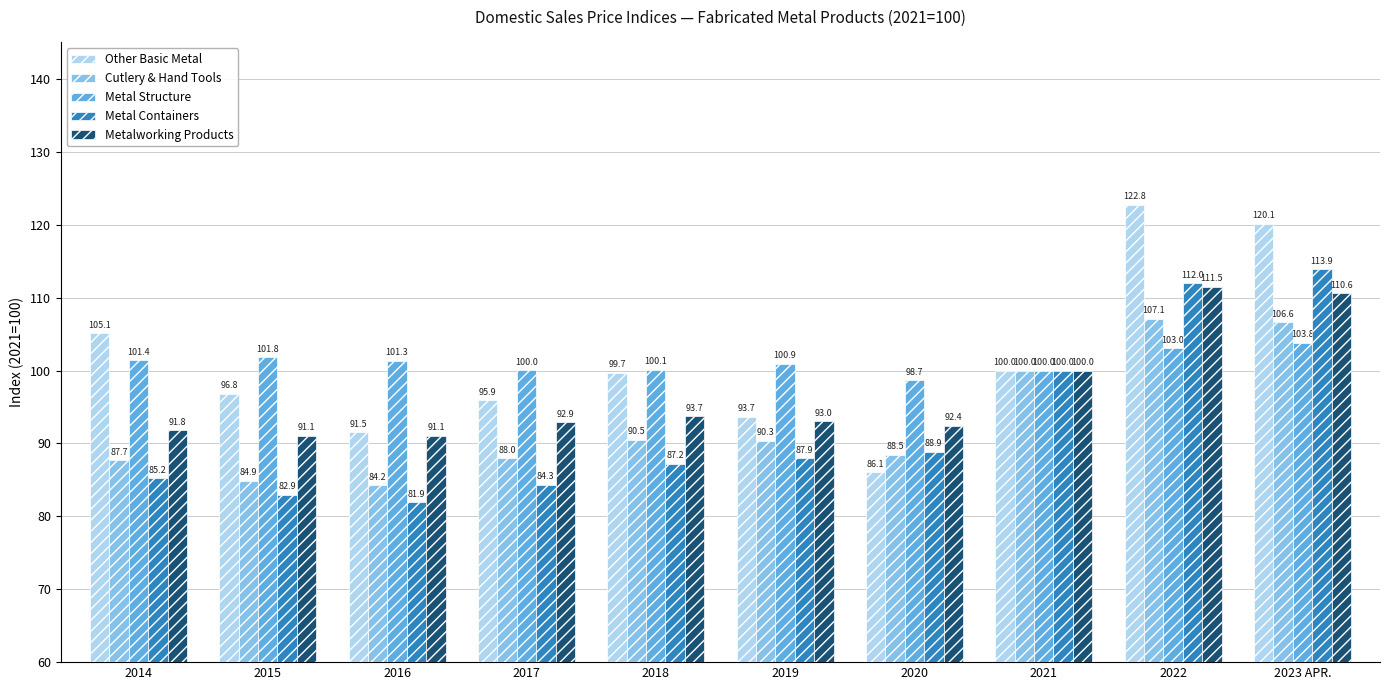

True or false: Cutlery & Hand Tools has a value of 100.0 at 2021.

True